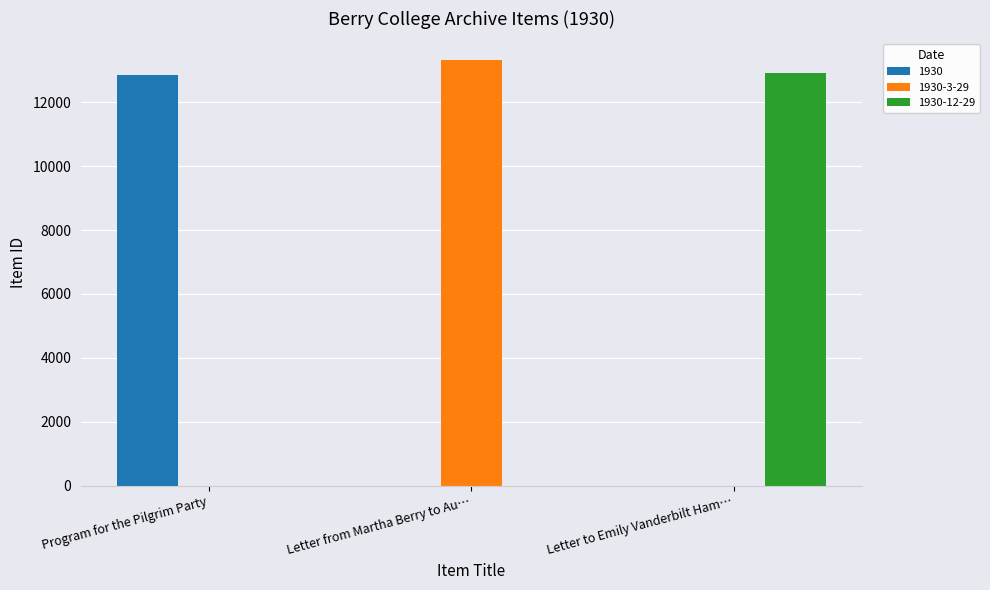

True or false: 1930-3-29 has a value of 0 at Program for the Pilgrim Party.

True